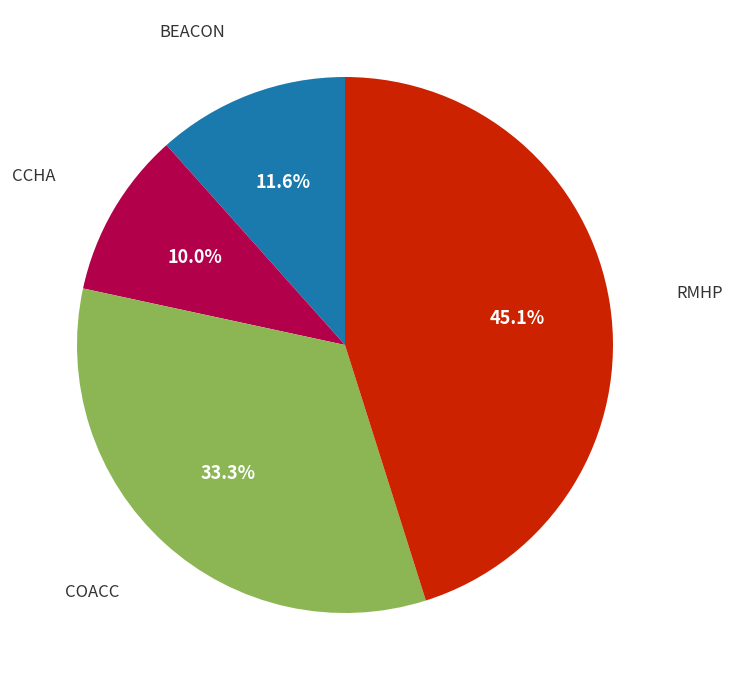

Is there a majority slice in this chart?

No